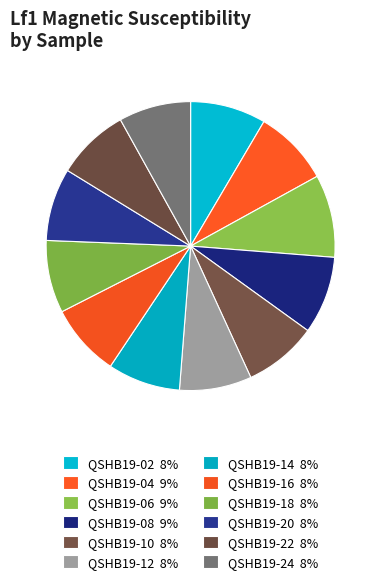

To the nearest percent, what is the difference between the QSHB19-20 and QSHB19-06 slice percentages?

1%